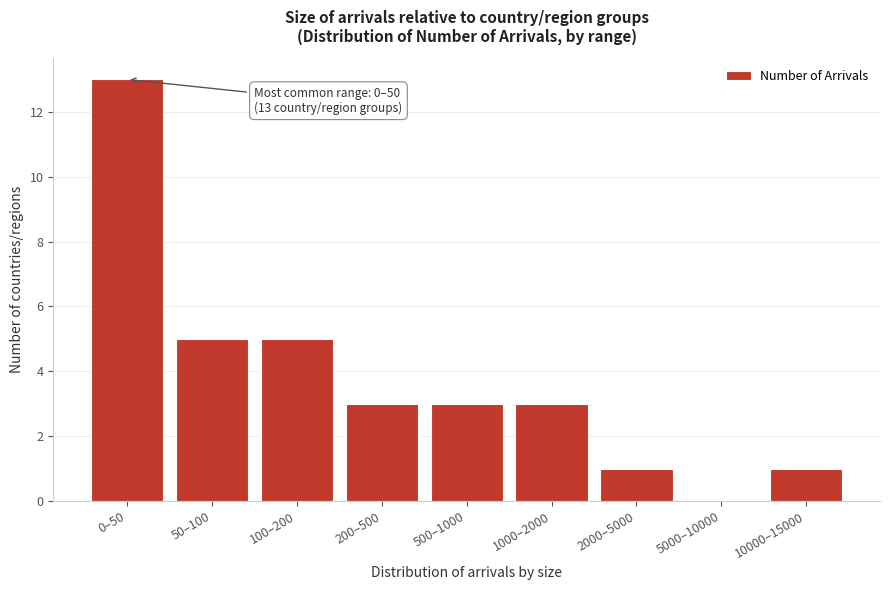

Reading left to right, what are all the values shown in this chart?

0–50=13	50–100=5	100–200=5	200–500=3	500–1000=3	1000–2000=3	2000–5000=1	5000–10000=0	10000–15000=1